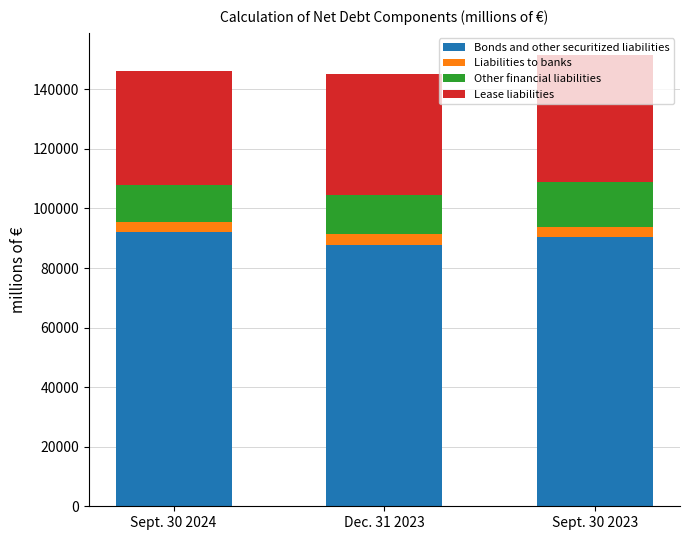

What is the minimum value for Bonds and other securitized liabilities?

87773